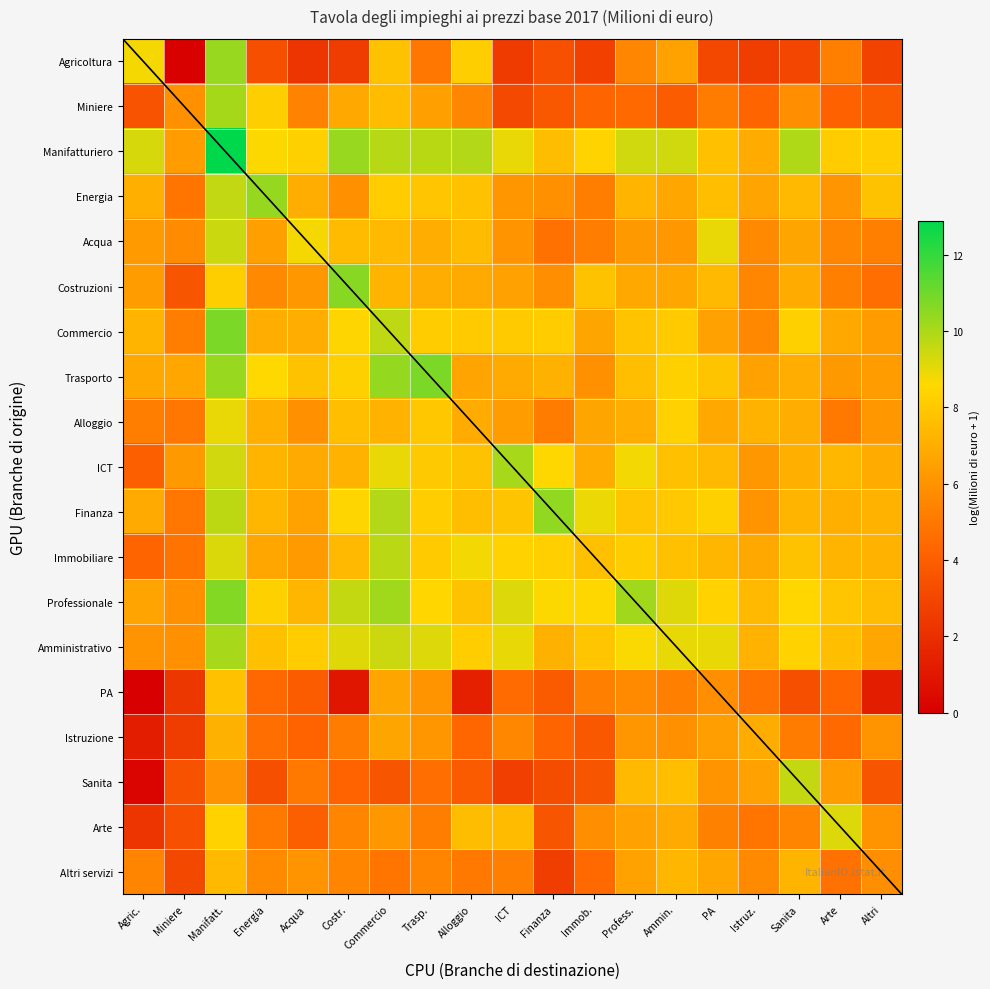

What is the total value across all series at Trasp.?

139.3